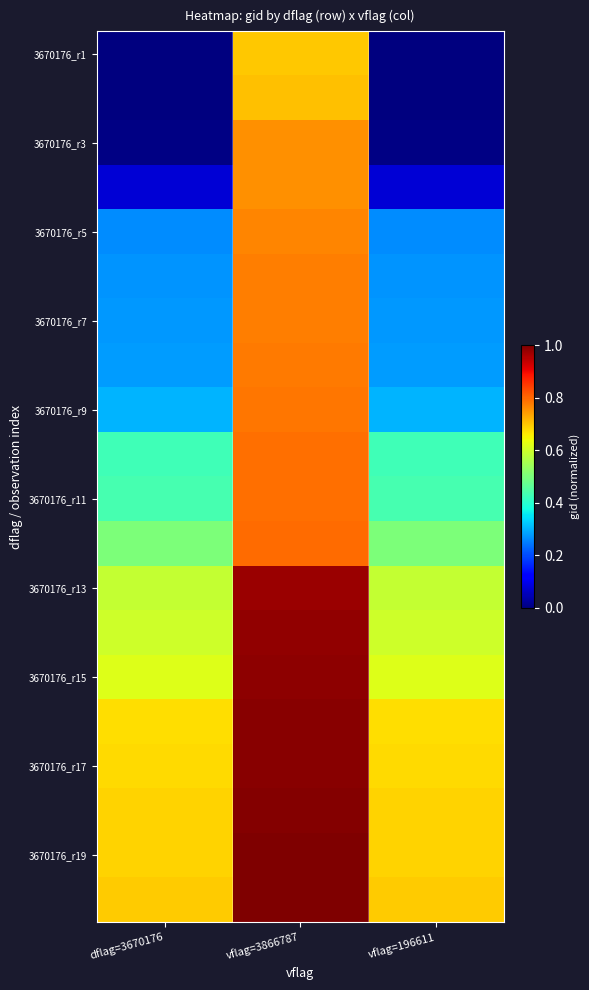

How many categories are shown in the chart?

3